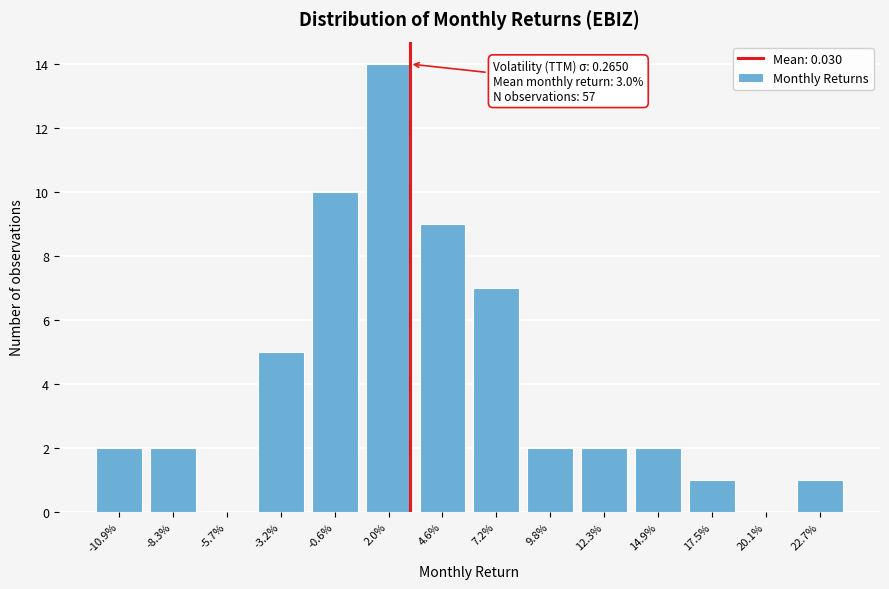

Reading left to right, what are all the values shown in this chart?

-10.9%=2	-8.3%=2	-5.7%=0	-3.2%=5	-0.6%=10	2.0%=14	4.6%=9	7.2%=7	9.8%=2	12.3%=2	14.9%=2	17.5%=1	20.1%=0	22.7%=1